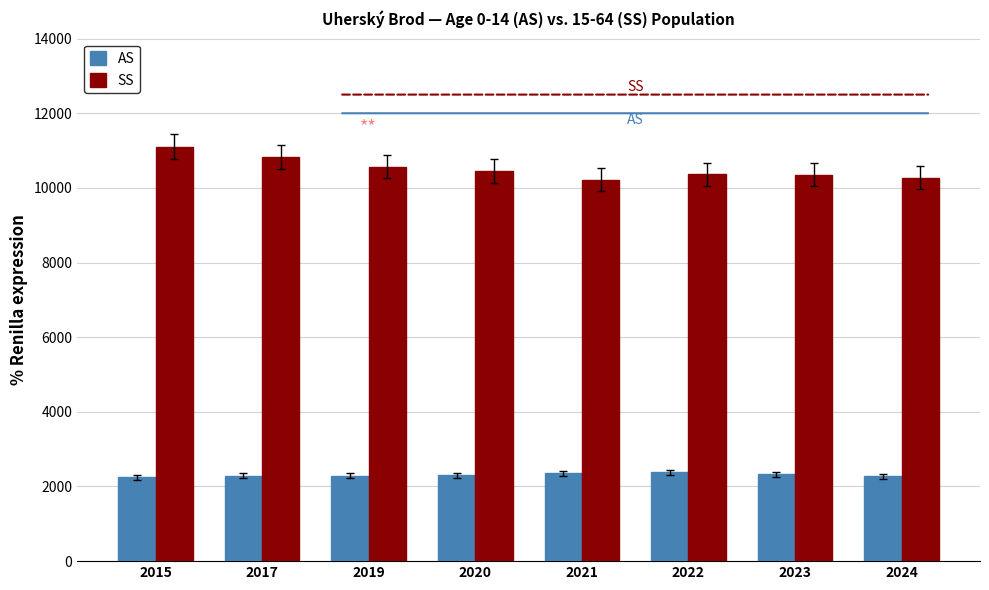

What is the difference between the highest and lowest values at 2019?

8280